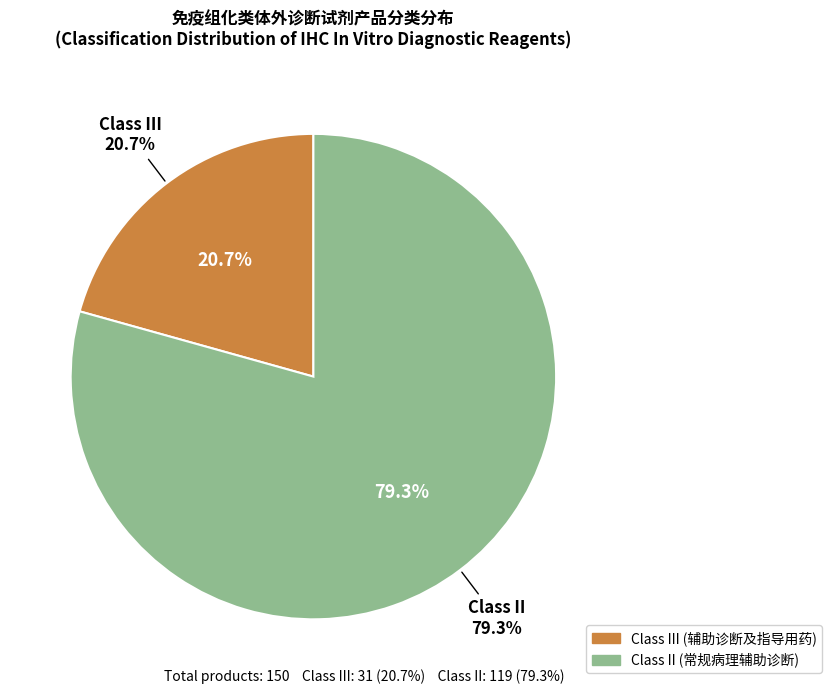

What is the smallest slice in the pie chart?

III